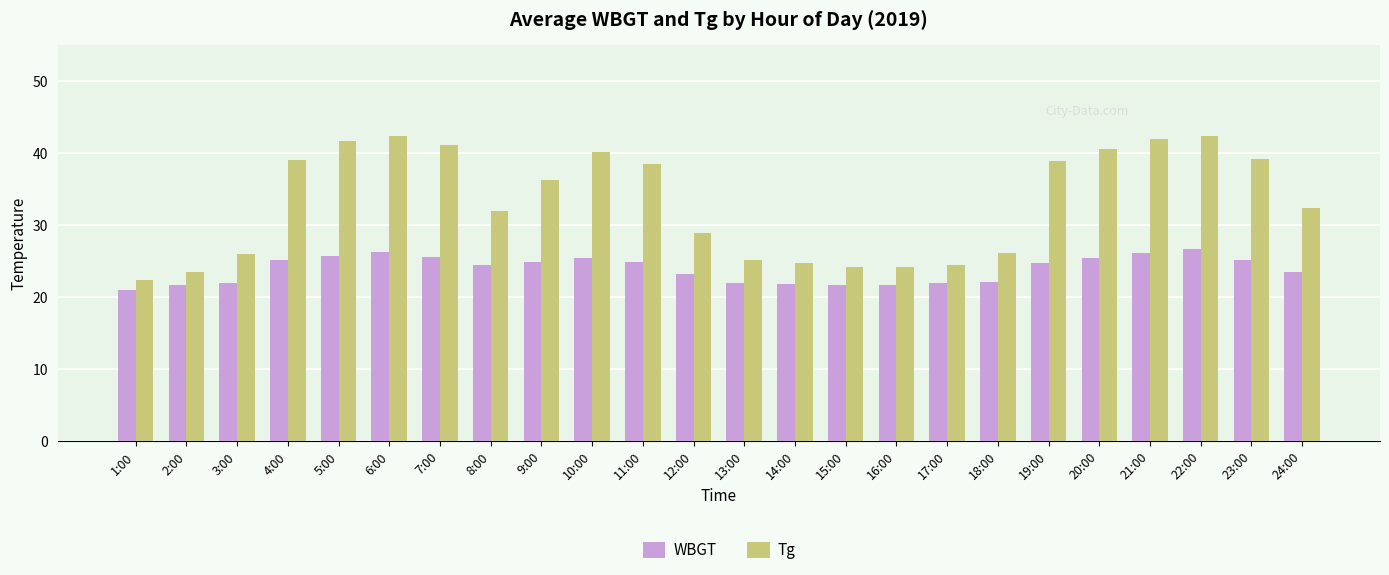

The WBGT series shows 42.4 at 4:00. True or false?

False